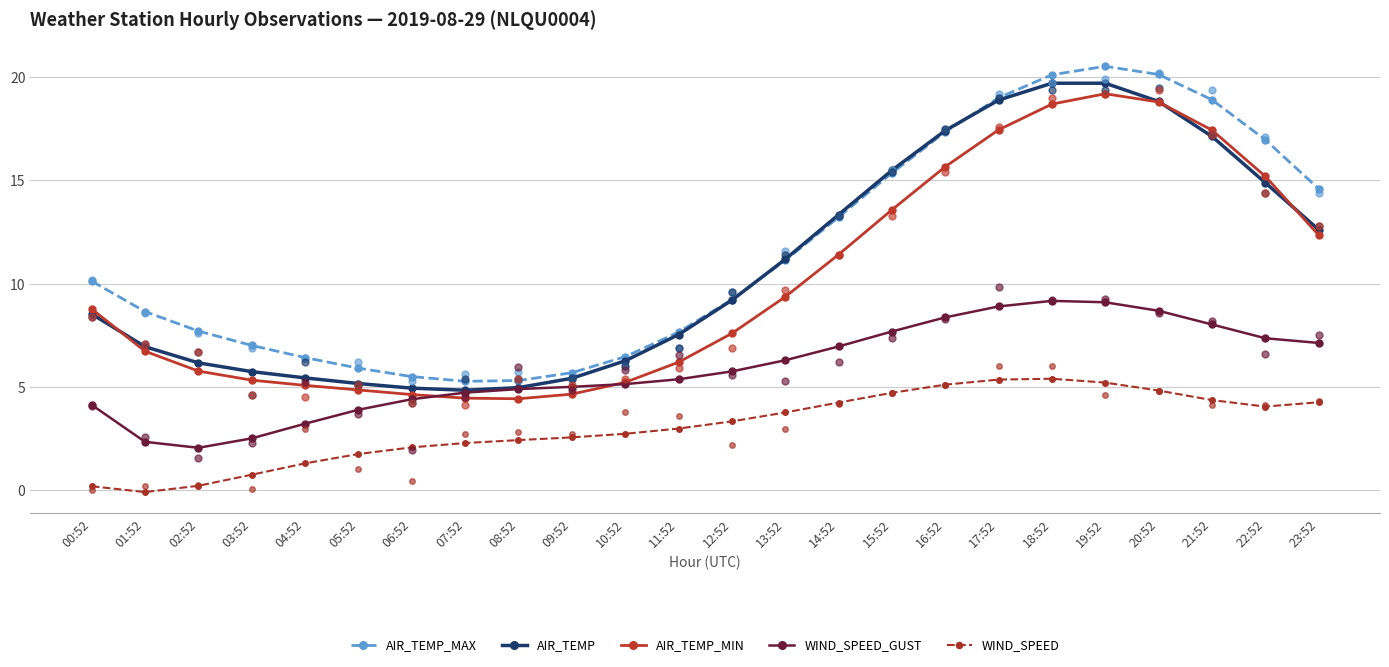

Which series reaches the maximum Y coordinate?

AIR_TEMP_MAX